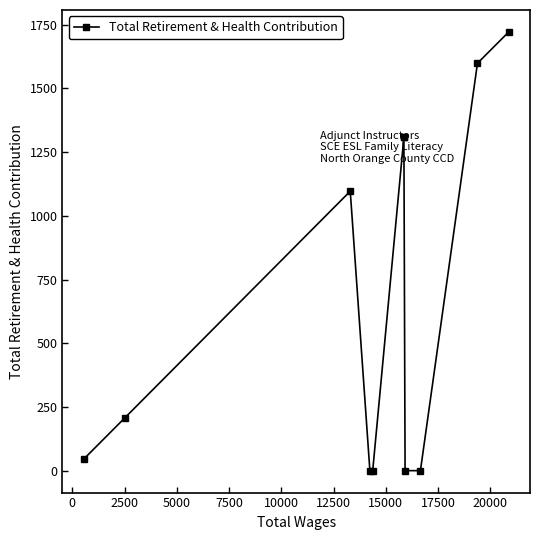

Does the chart have visible grid lines?

No